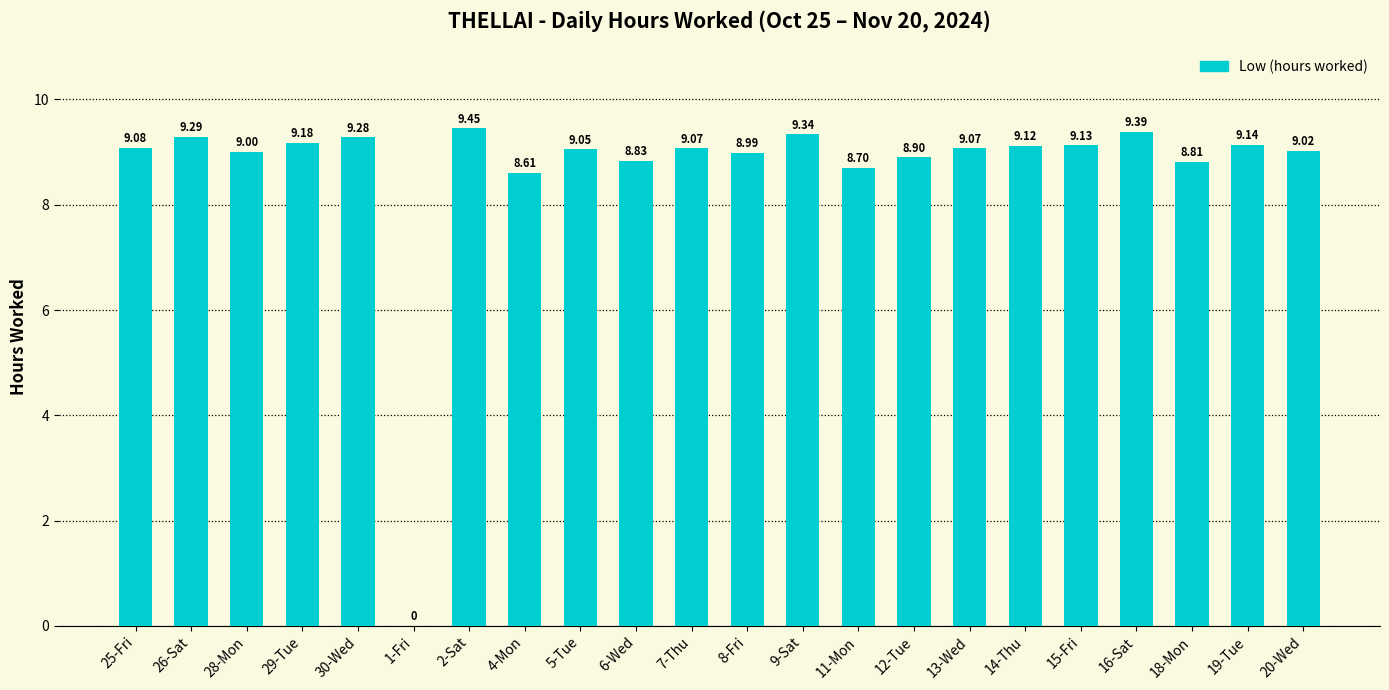

Does the chart contain stacked bars?

No